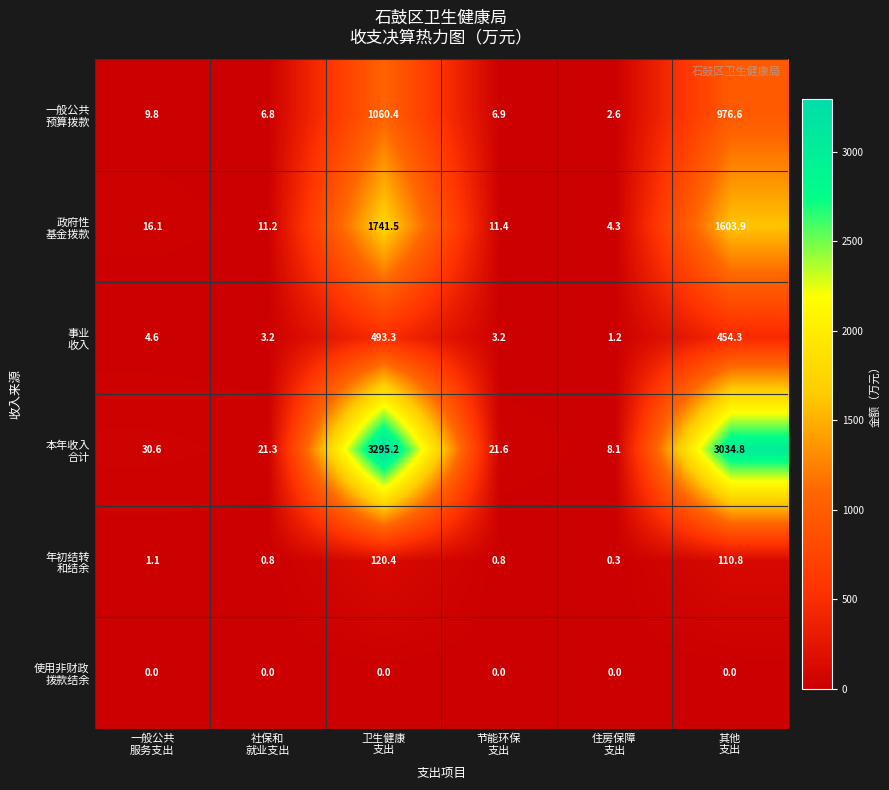

What is the maximum value shown in the chart?

3295.2